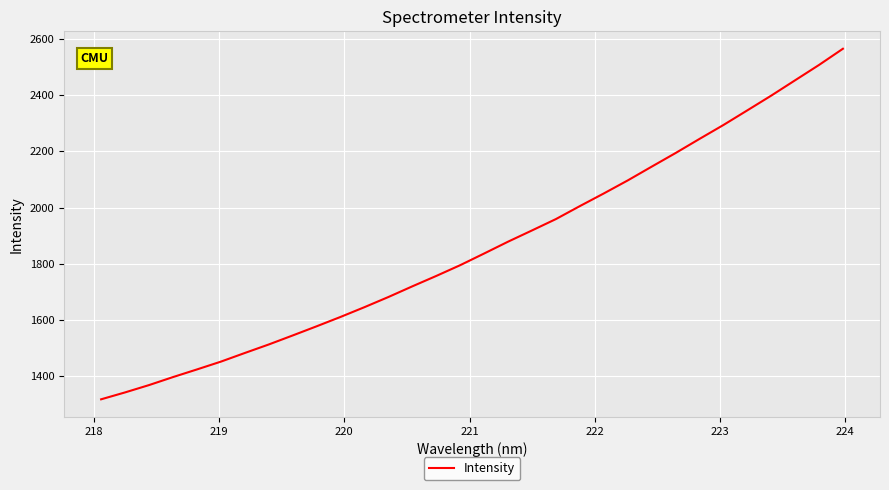

What is the maximum value shown in the chart?

2564.4